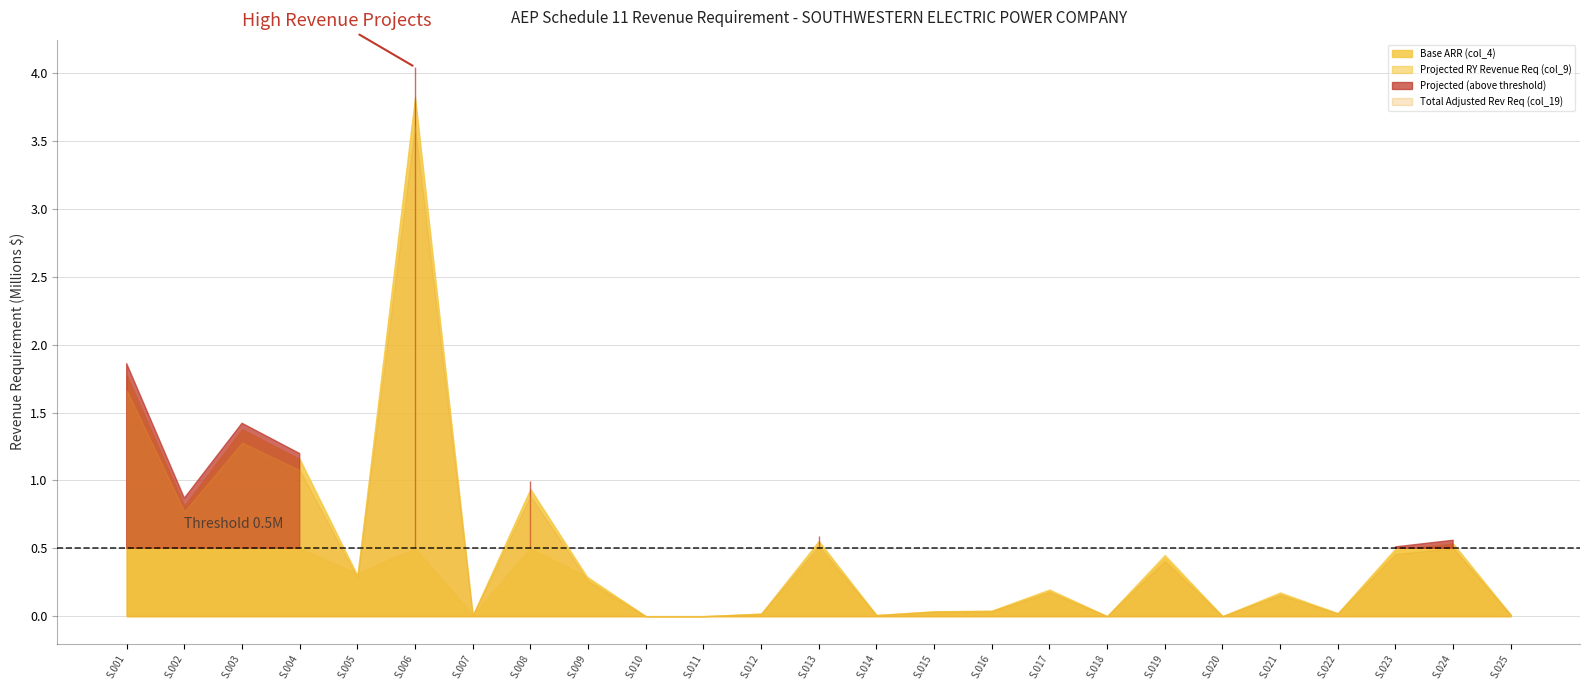

Is the value of Total ARR (col_6) at S.005 greater than the value of Projected RY Revenue Req (col_9) at S.015?

Yes